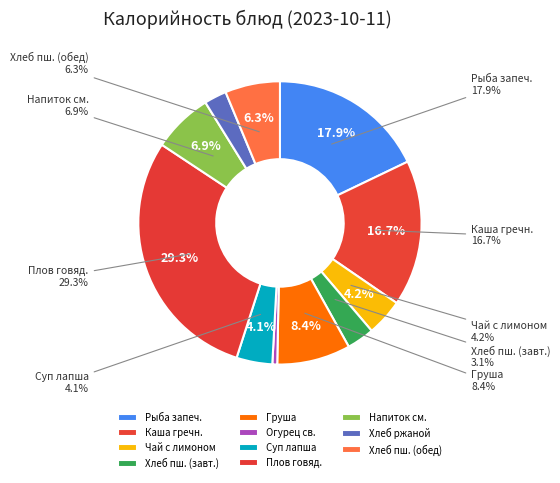

Is there any slice that represents more than half of the pie?

No